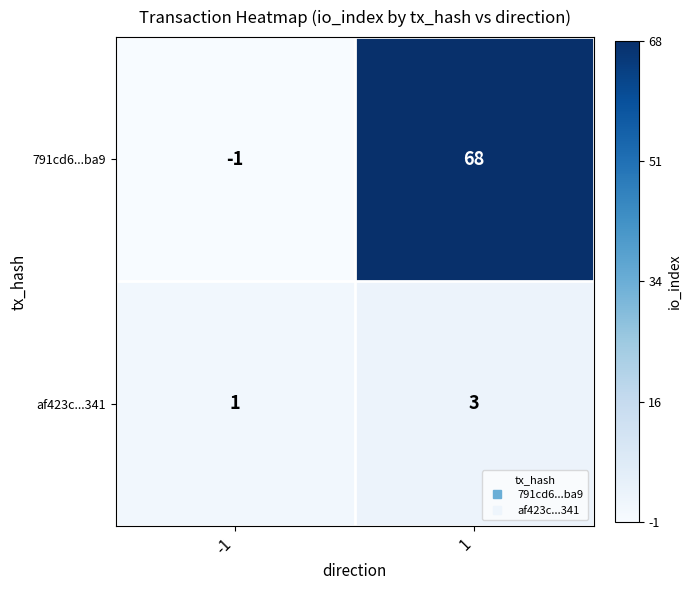

How many distinct data groups are displayed?

2